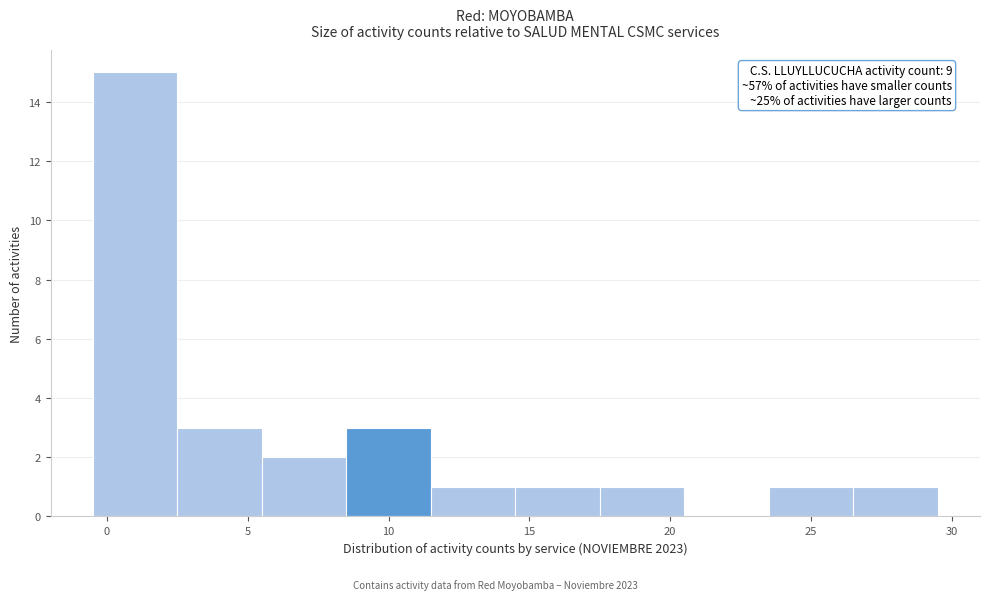

Which range on the x-axis has the tallest bar?

-0.5 to 2.5